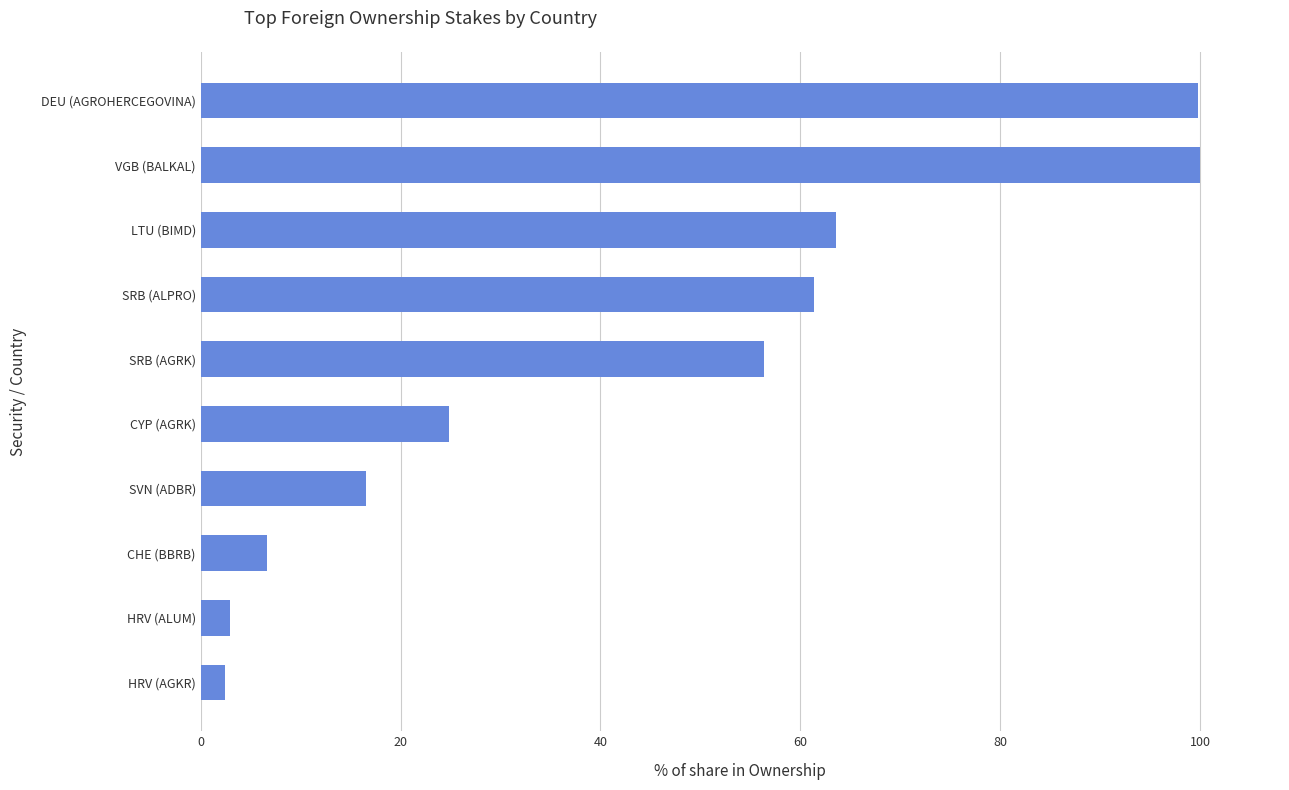

What is the difference between the maximum and minimum values?

97.6